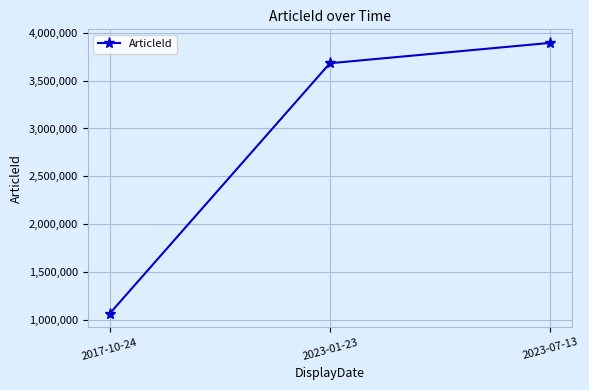

List the labels in order of value, smallest first.

2017-10-24, 2023-01-23, 2023-07-13